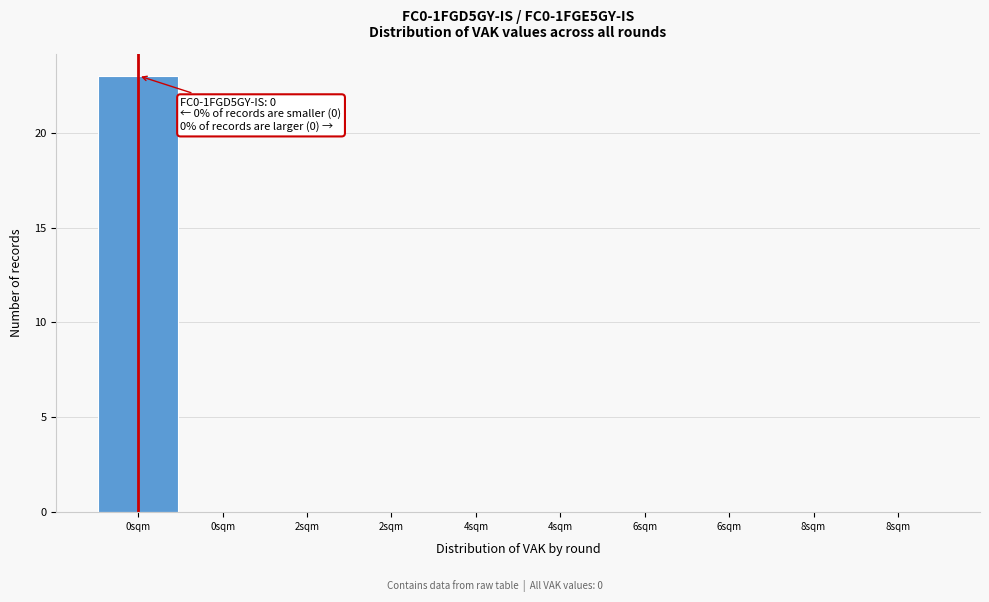

How many data points does each series have?

10